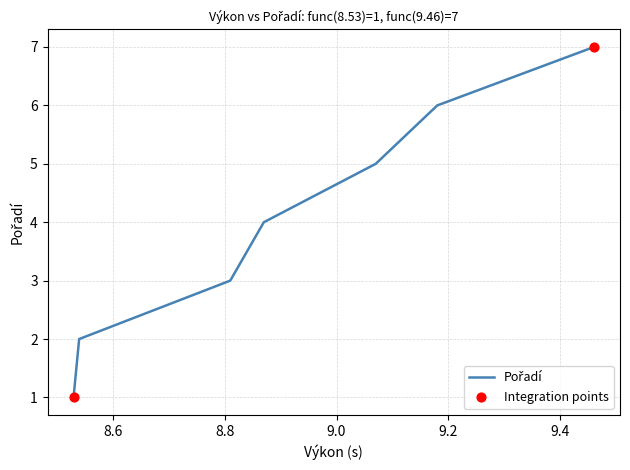

What is the maximum value shown in the chart?

7